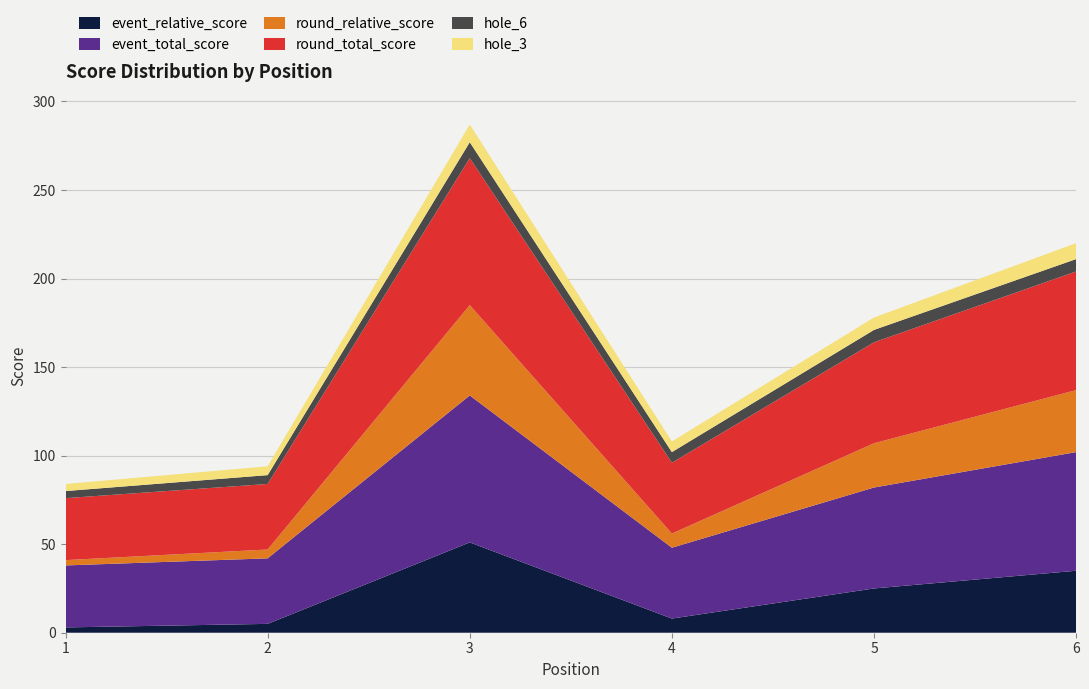

Reading left to right, list all the values displayed in this chart.

event_relative_score: 3	5	51	8	25	35
event_total_score: 35	37	83	40	57	67
round_relative_score: 3	5	51	8	25	35
round_total_score: 35	37	83	40	57	67
hole_6: 4	5	9	6	7	7
hole_3: 4	5	10	6	7	9